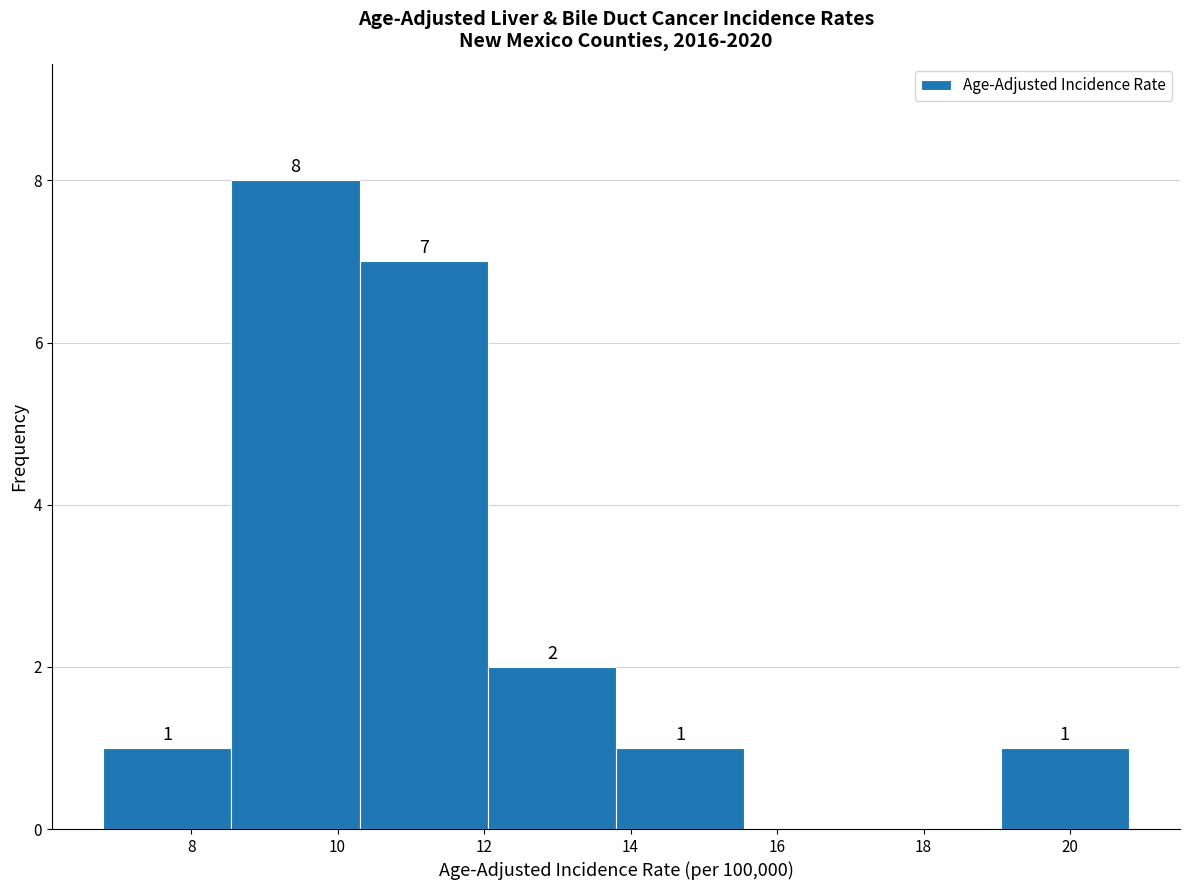

Over which range of the x-axis is the bar tallest?

8.55 to 10.30